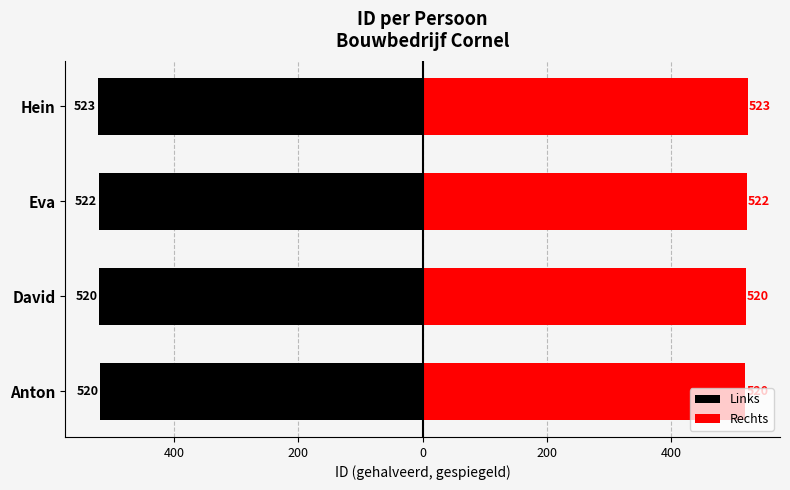

Between Anton and David, which series saw the biggest shift?

Links